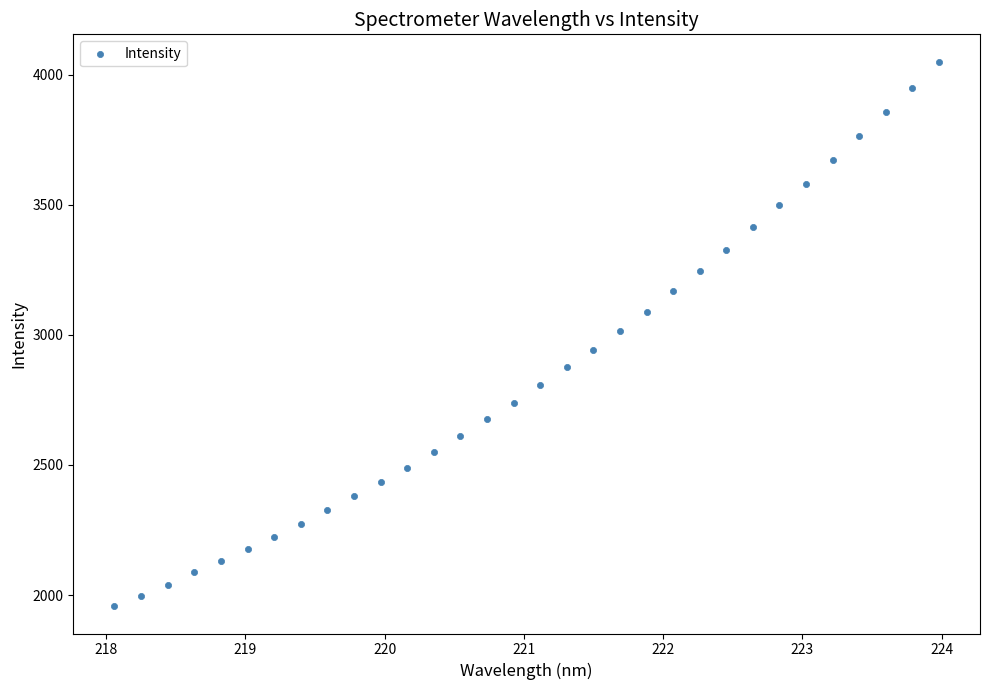

What is the range of Y values (max minus min)?

2093.5